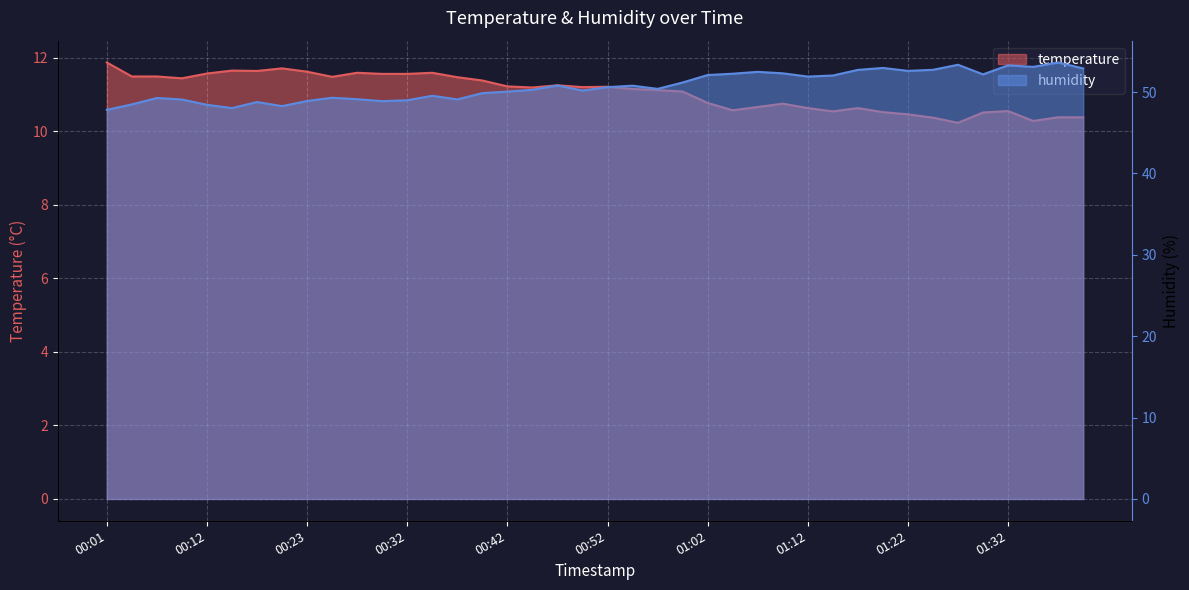

Is it true that temperature equals 6.0 at 00:37?

False